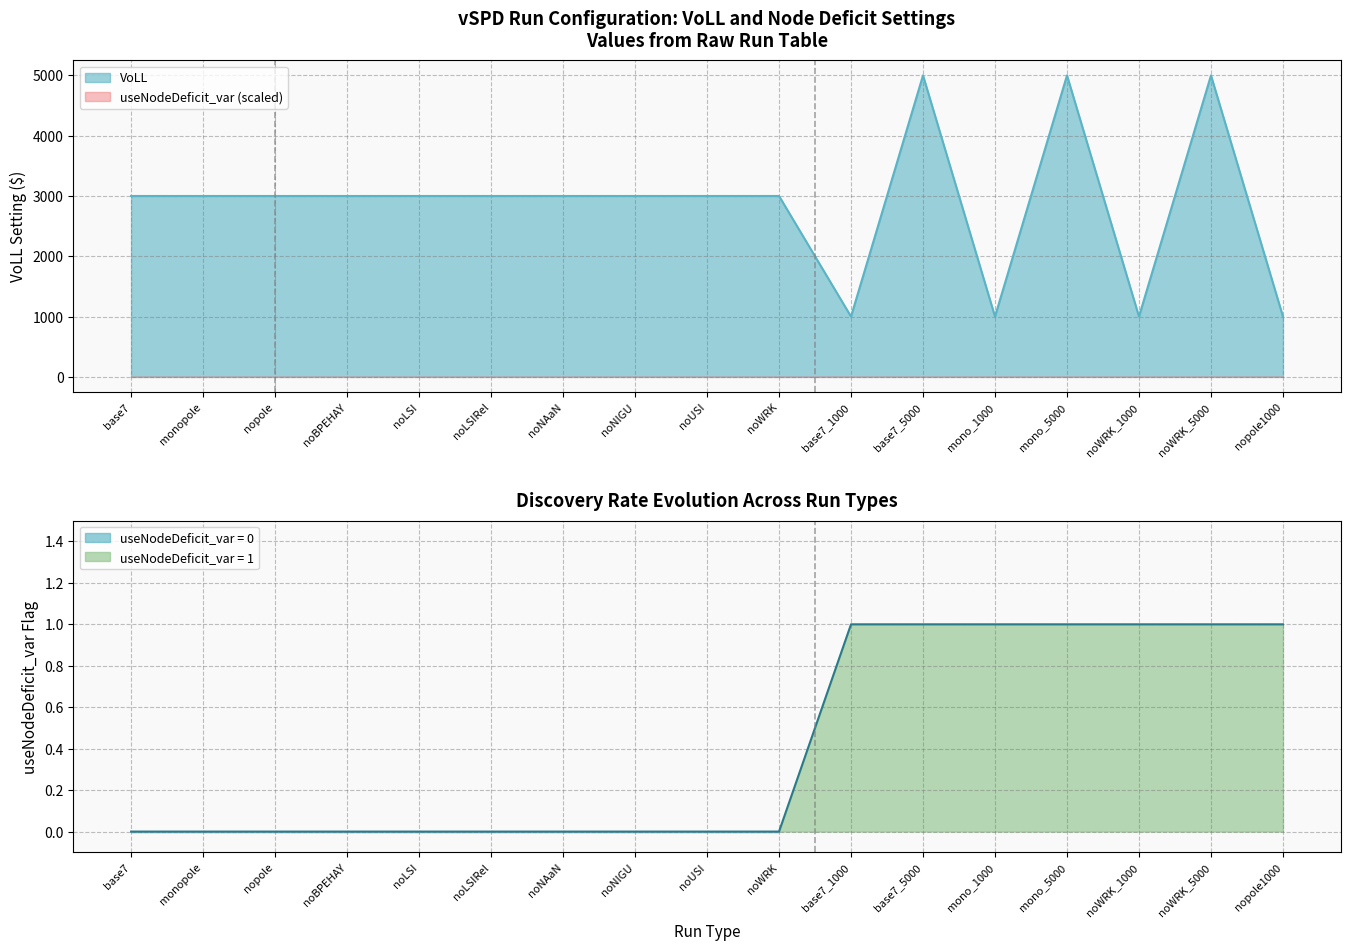

What is the difference between the maximum and minimum values in the useNodeDeficit_var series?

1